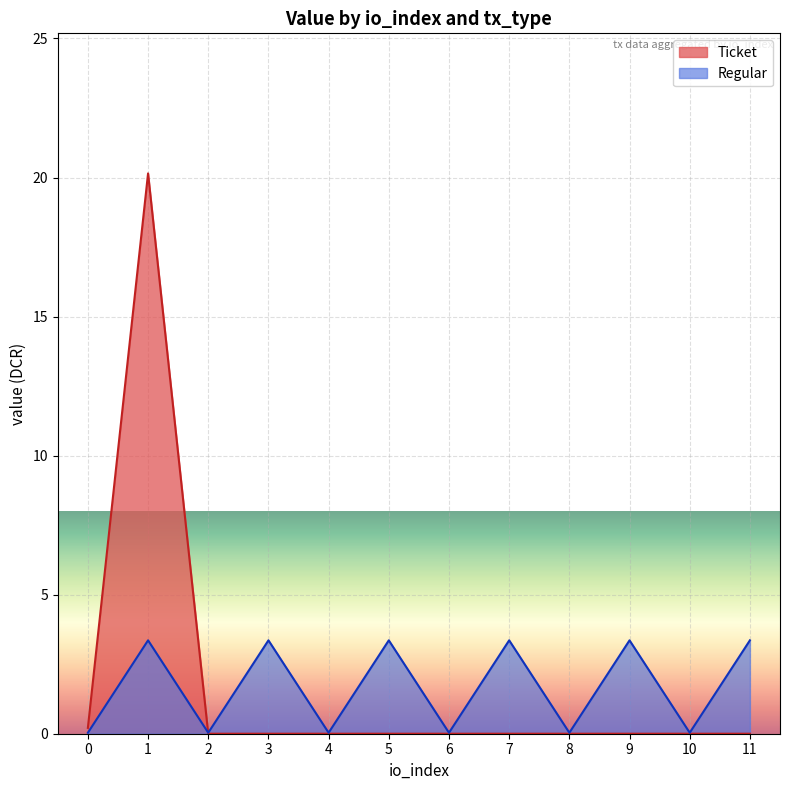

What is the difference between the maximum and minimum values?

3.3